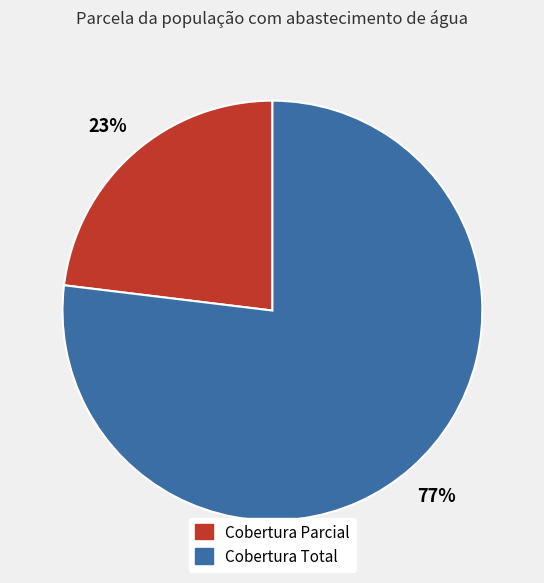

Is there any slice that represents more than half of the pie?

Yes